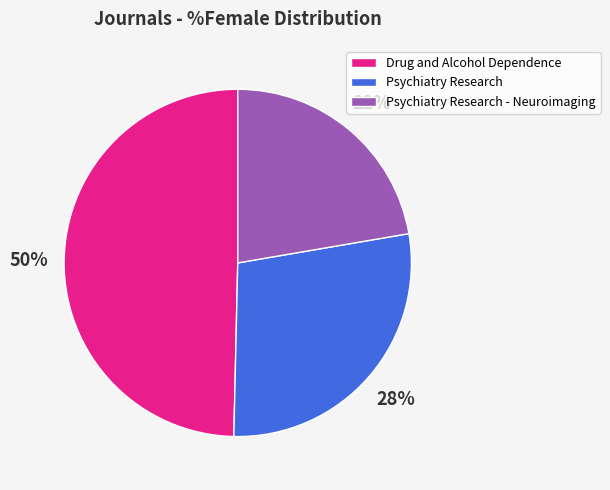

Does Drug and Alcohol Dependence account for over 50% of the chart?

No